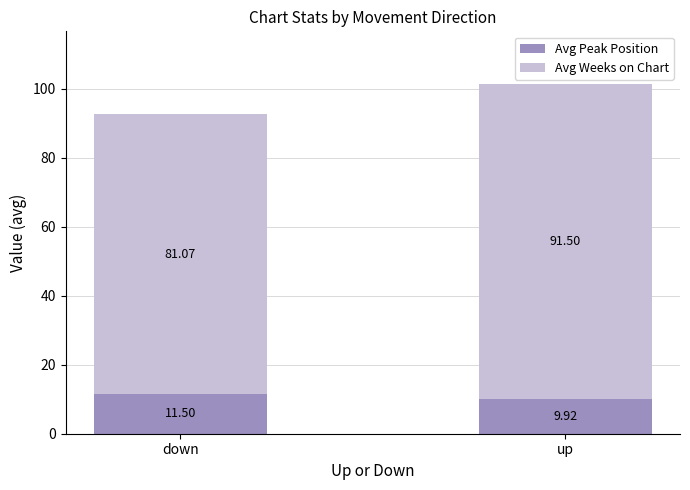

At which label does Avg Peak Position reach its minimum?

up